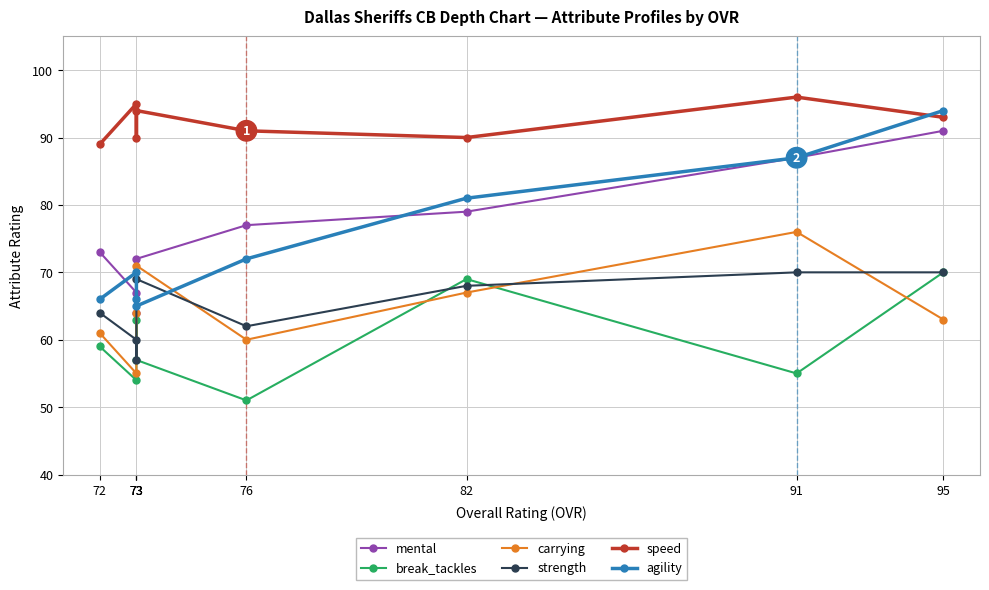

Which category has the lowest value in the agility series?

73